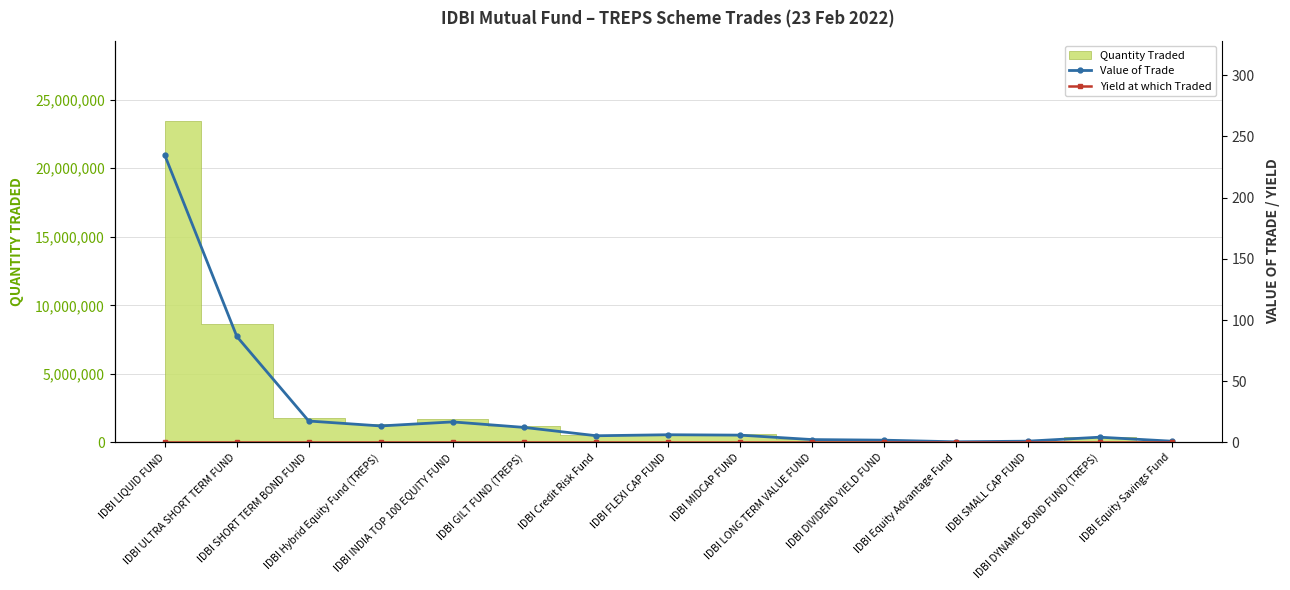

True or false: Yield at which Traded and Value of Trade intersect in this chart.

False